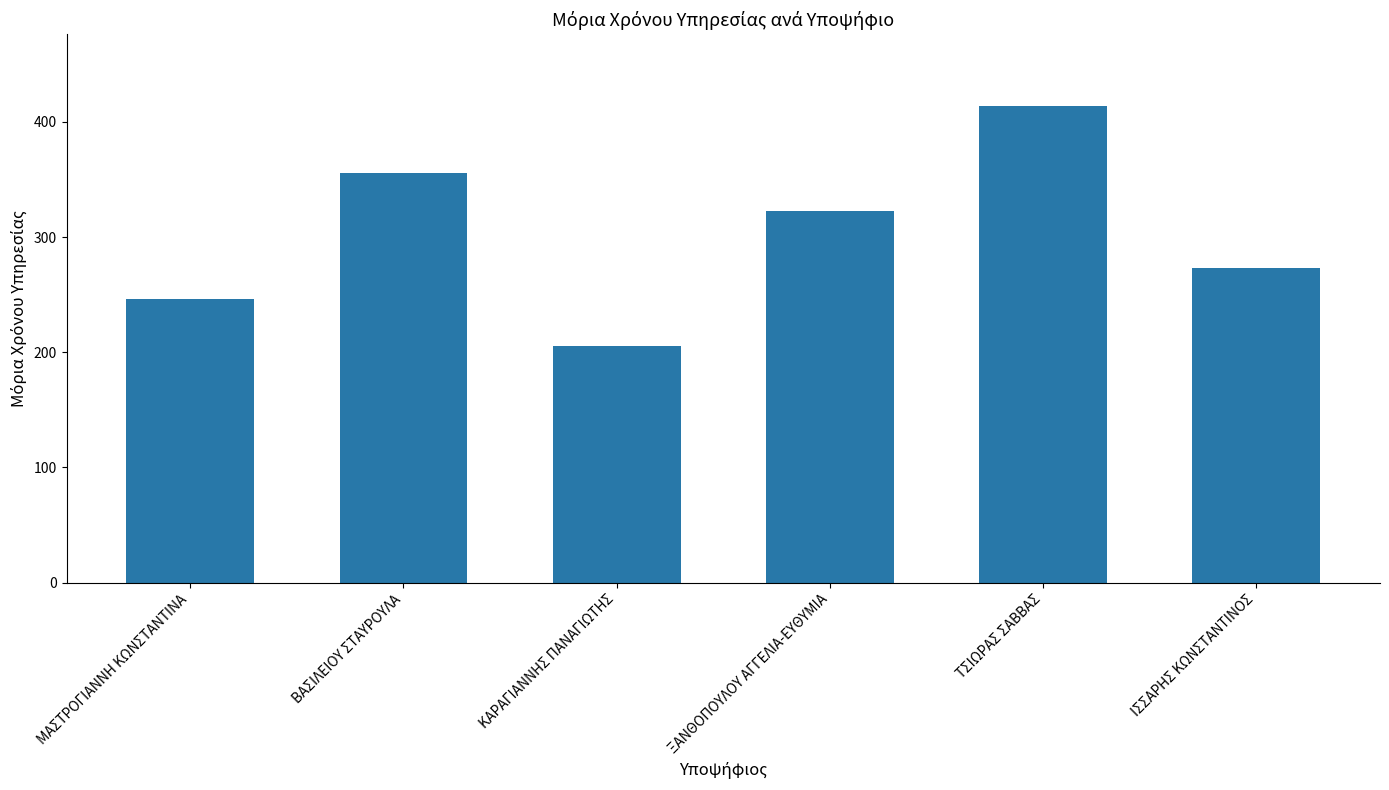

What is the sum of all values?

1816.5